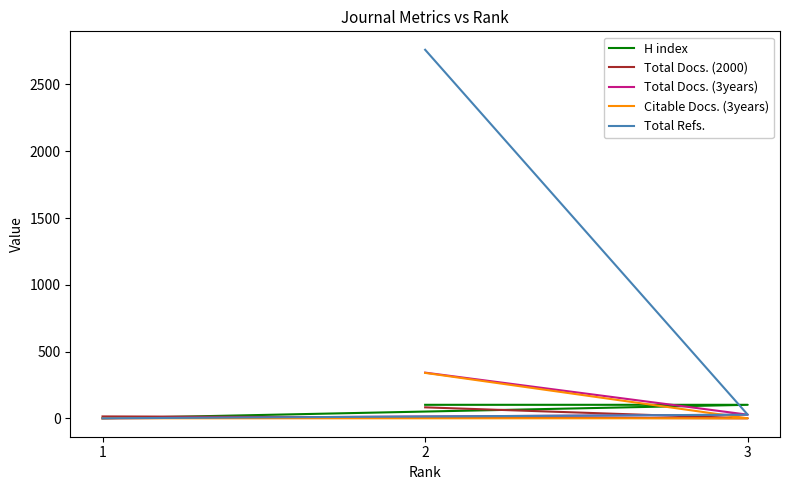

What is the difference between the maximum and minimum values in the Total Refs. series?

2760